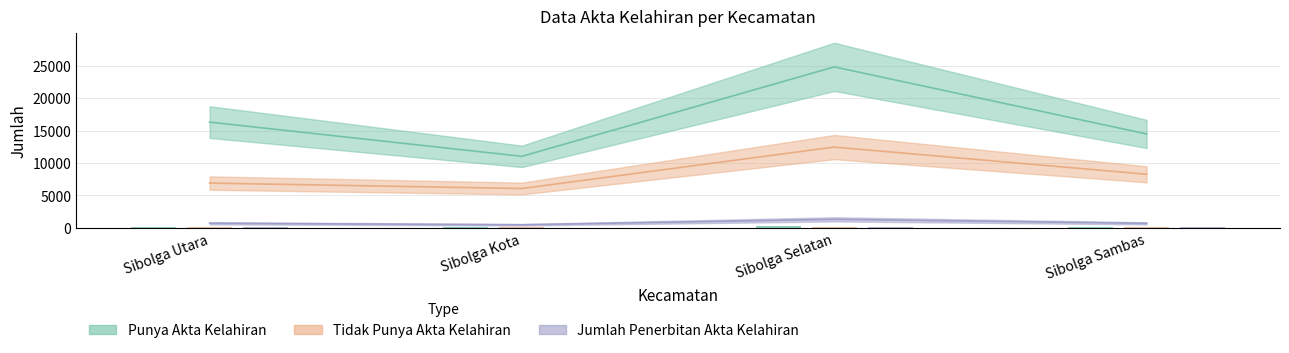

What is the value of the Punya Akta Kelahiran bar at the 4th from the left?

14474